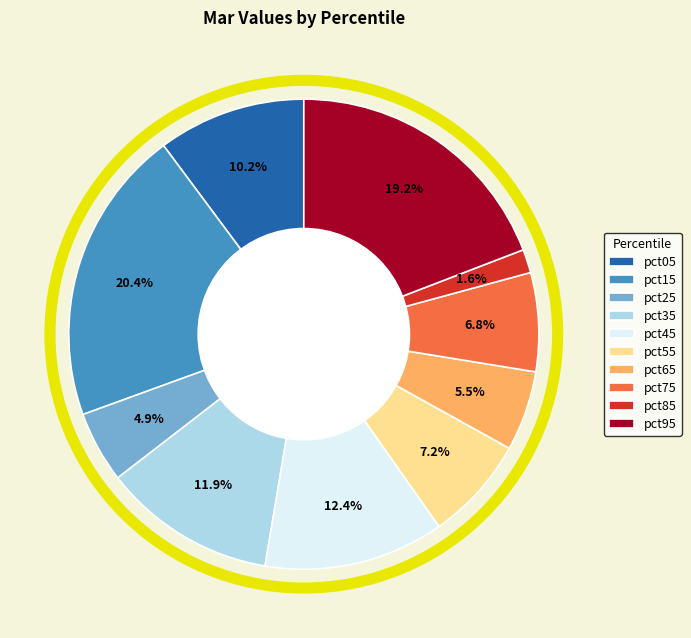

To the nearest percent, what is the difference between the largest and smallest slice percentages?

19%